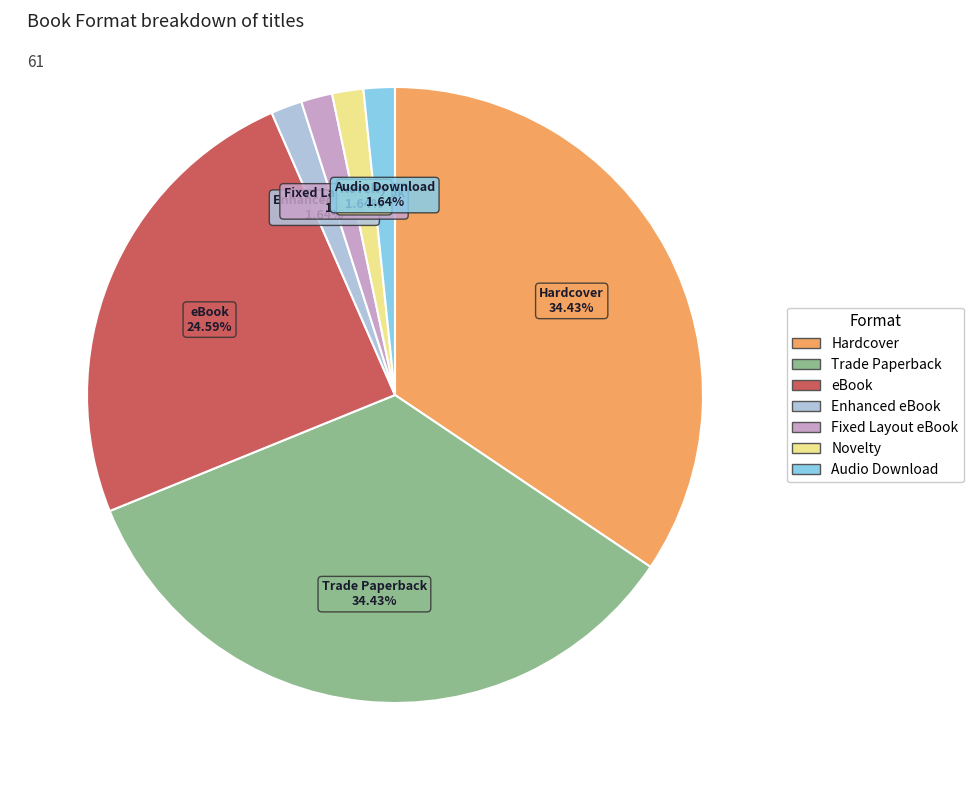

Which has a higher value, Hardcover or Enhanced eBook?

Hardcover